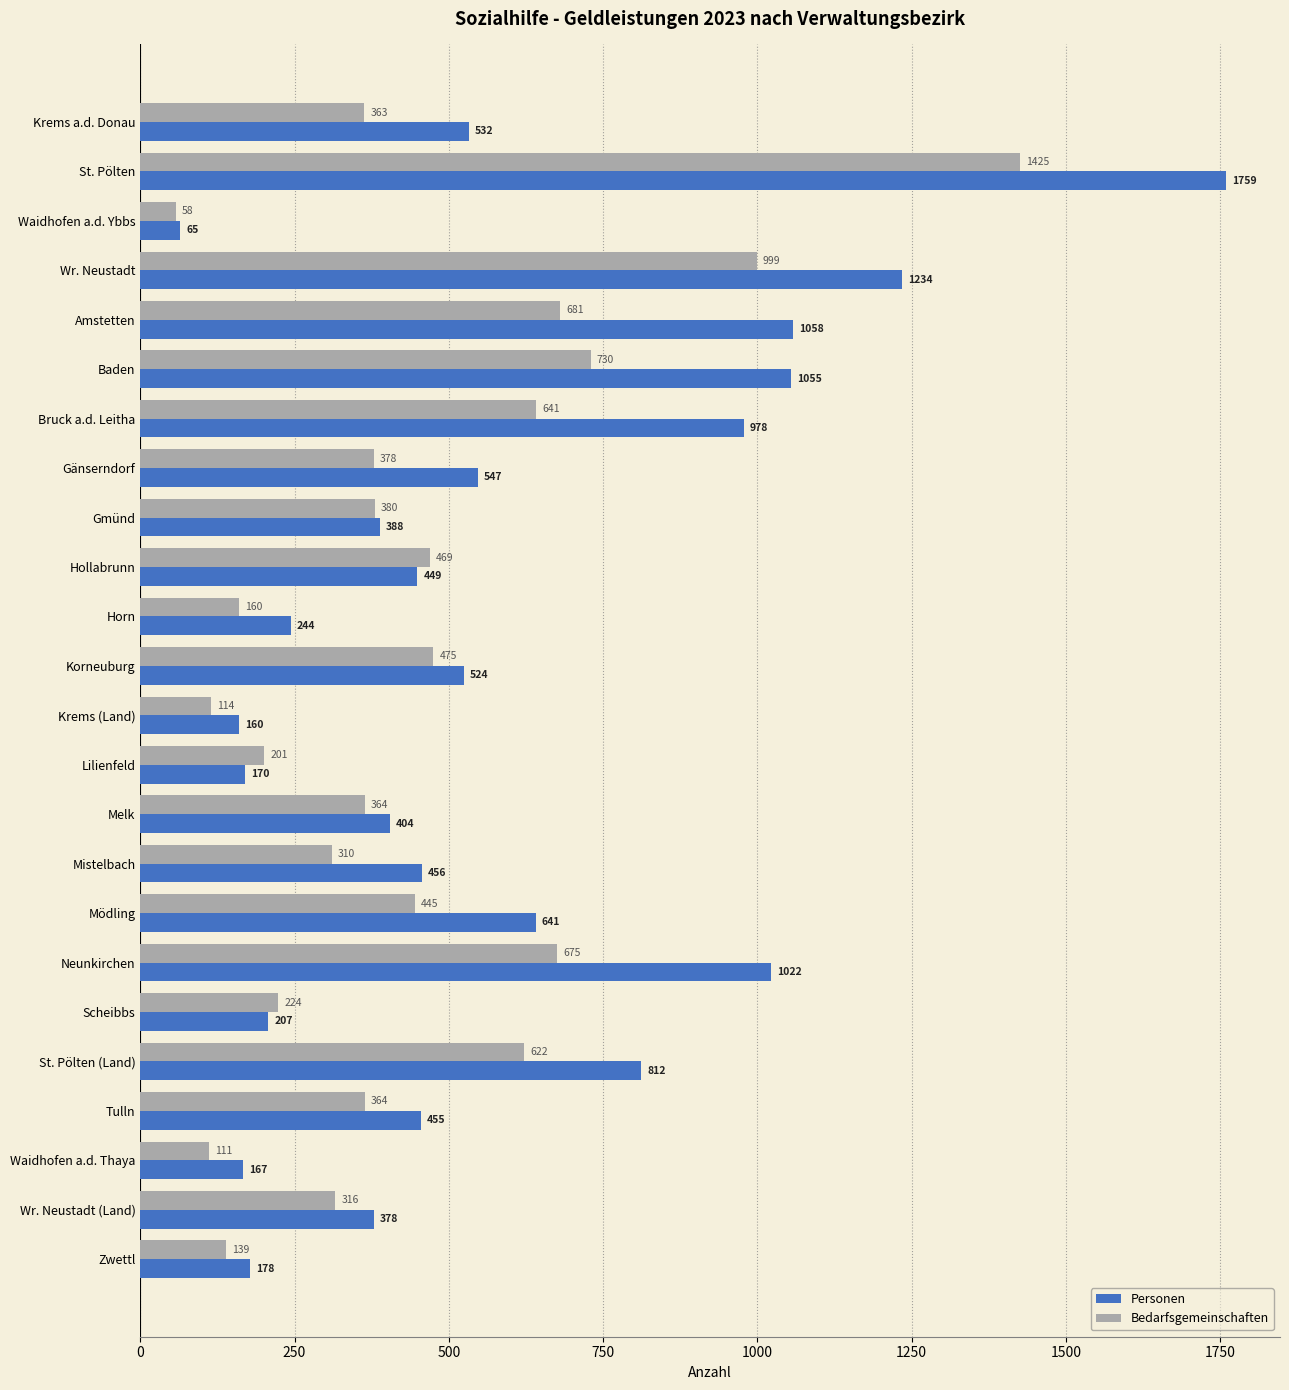

Which series has the widest spread of values?

Personen